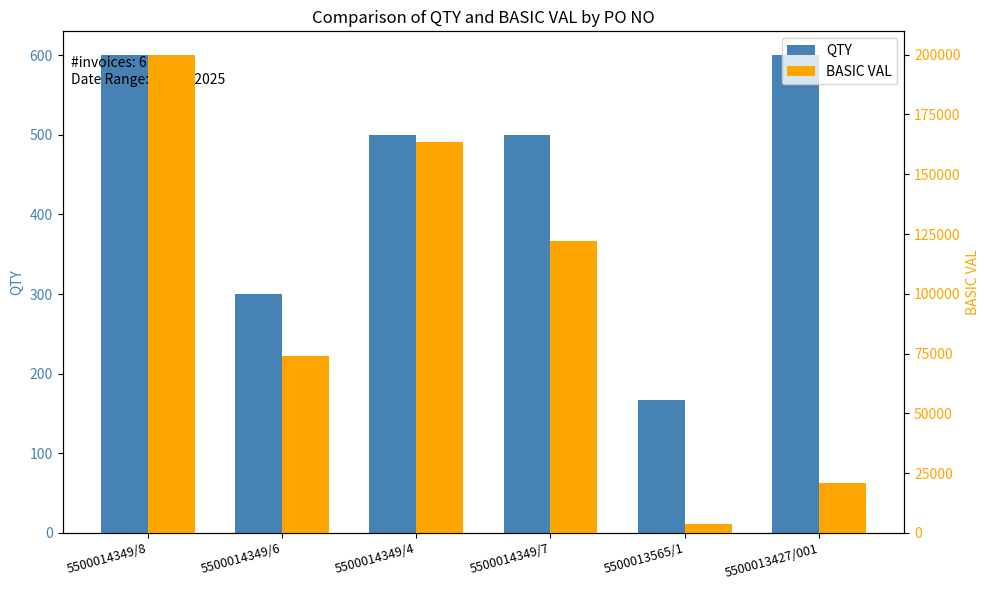

At how many categories does at least one series exceed 116903?

3